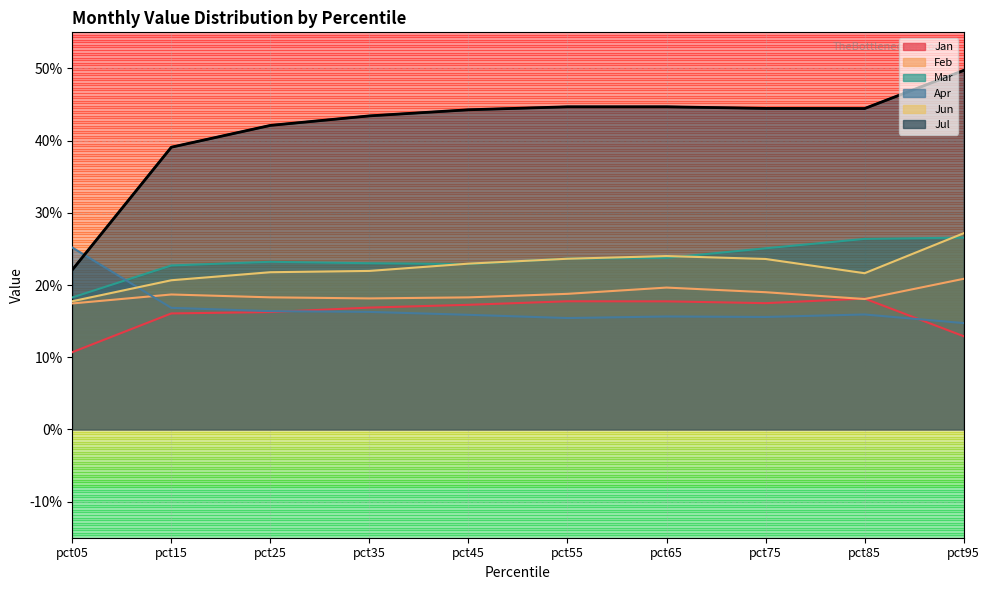

How many categories are shown in the chart?

10